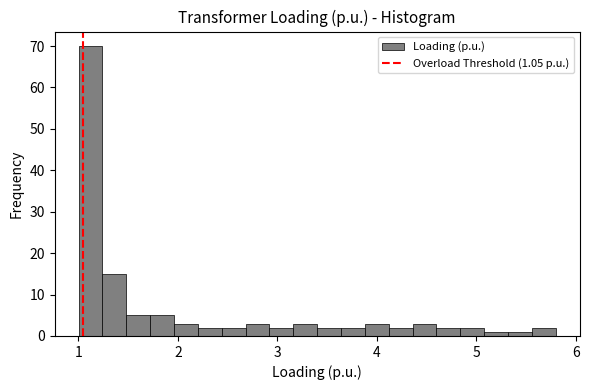

Read against the x-axis, roughly where is the centre of the tallest bar?

1.1